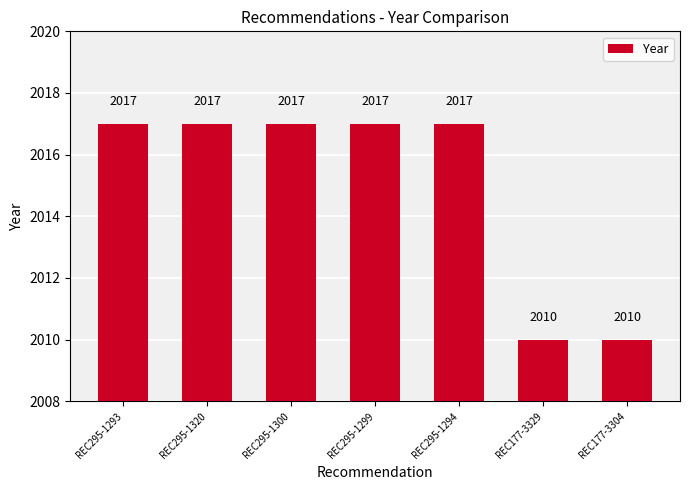

The value at REC295-1300 is 819. True or false?

False